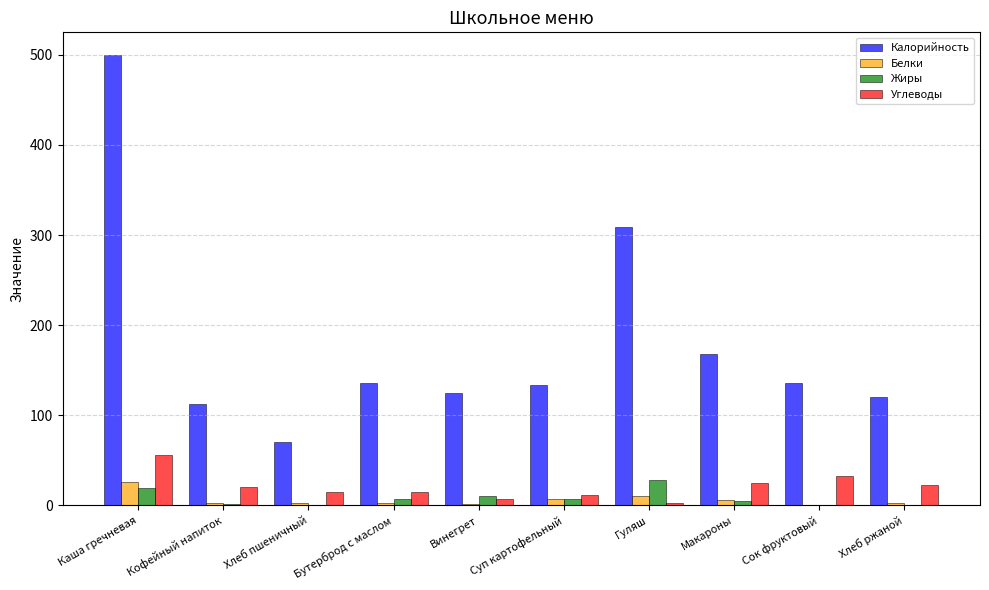

Does the chart contain stacked bars?

No